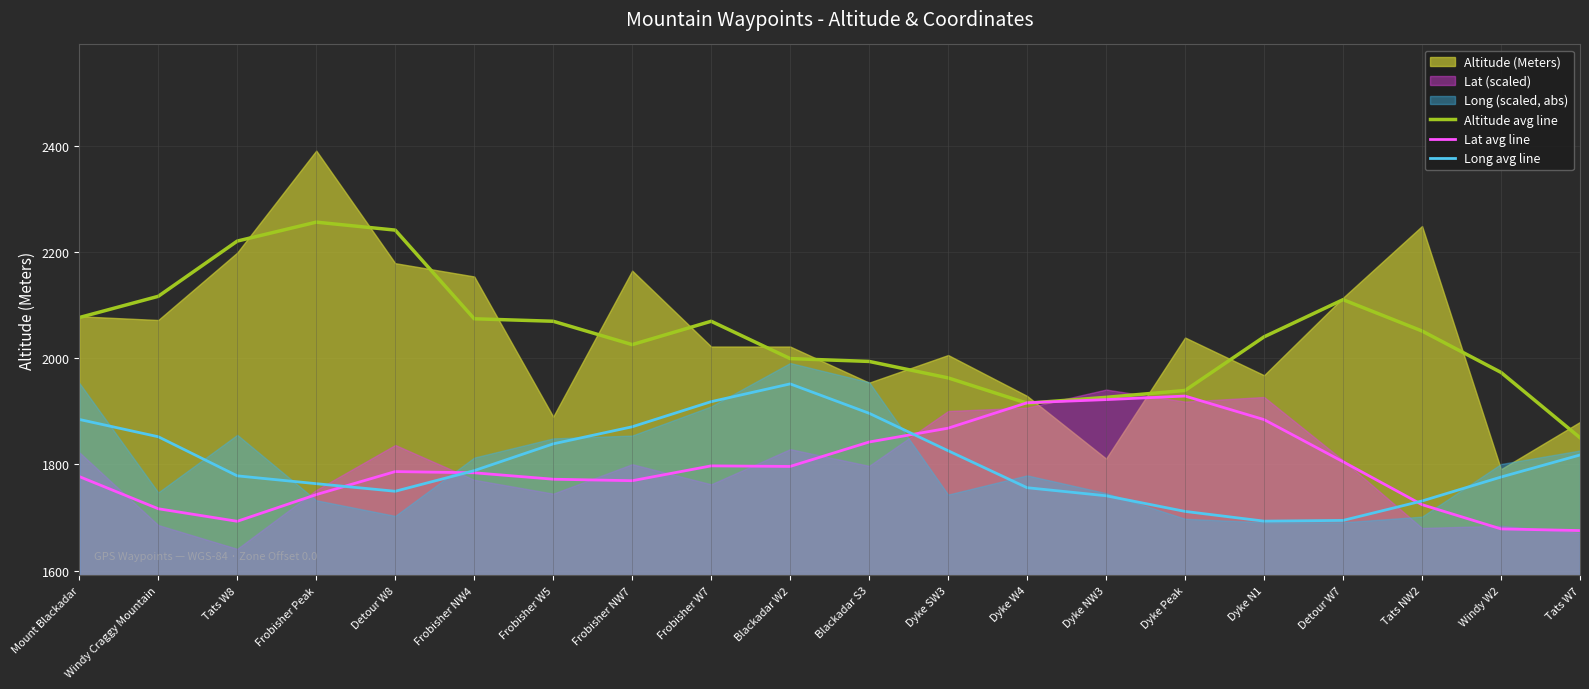

What position from the left is Windy W2?

19